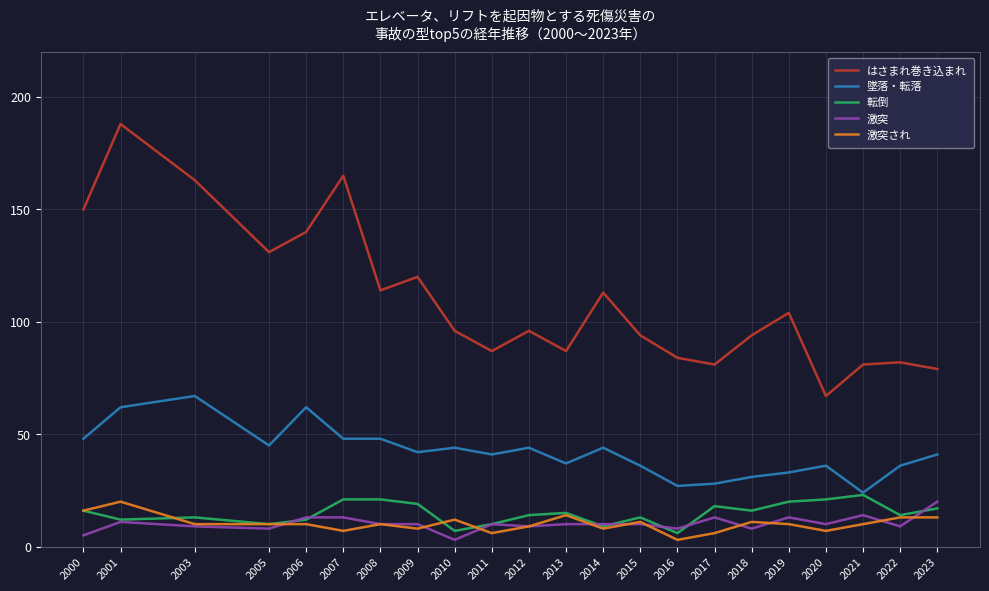

What is the difference between the 墜落・転落 values at 2001 and 2023?

21